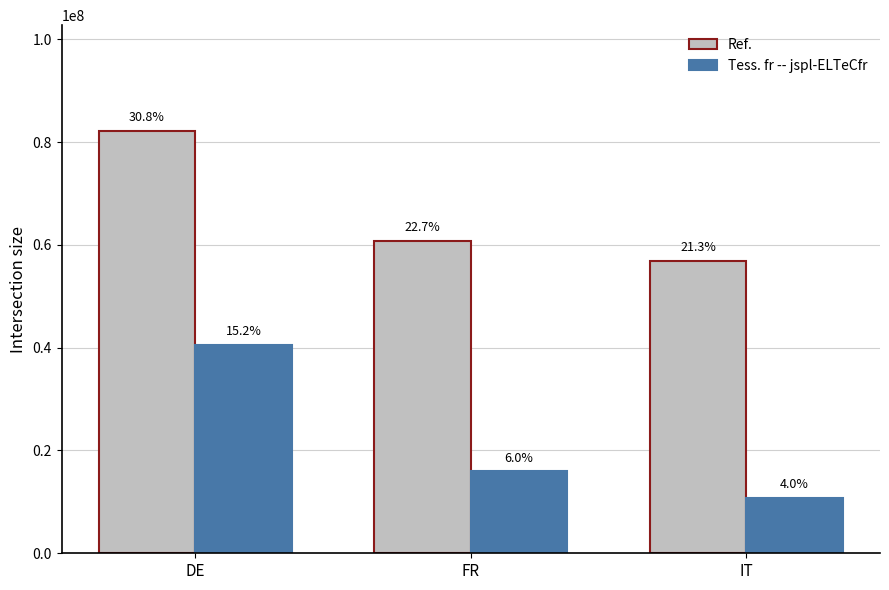

Which series changed the most between DE and FR?

Tess. fr -- jspl-ELTeCfr